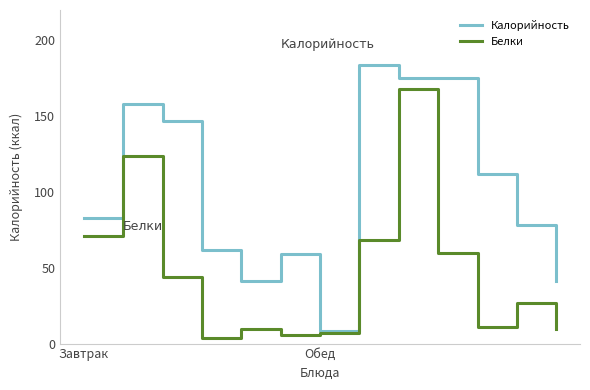

True or false: Белки has more than 1 points higher than both neighbors.

True